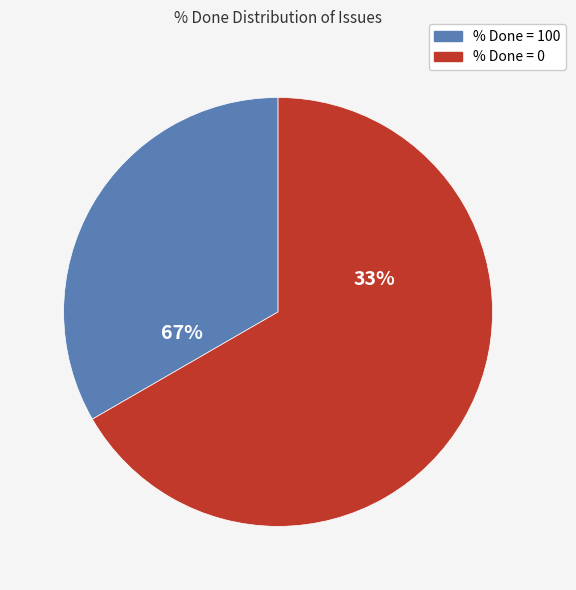

Which category accounts for the majority?

Resolved/Closed (% Done=100)